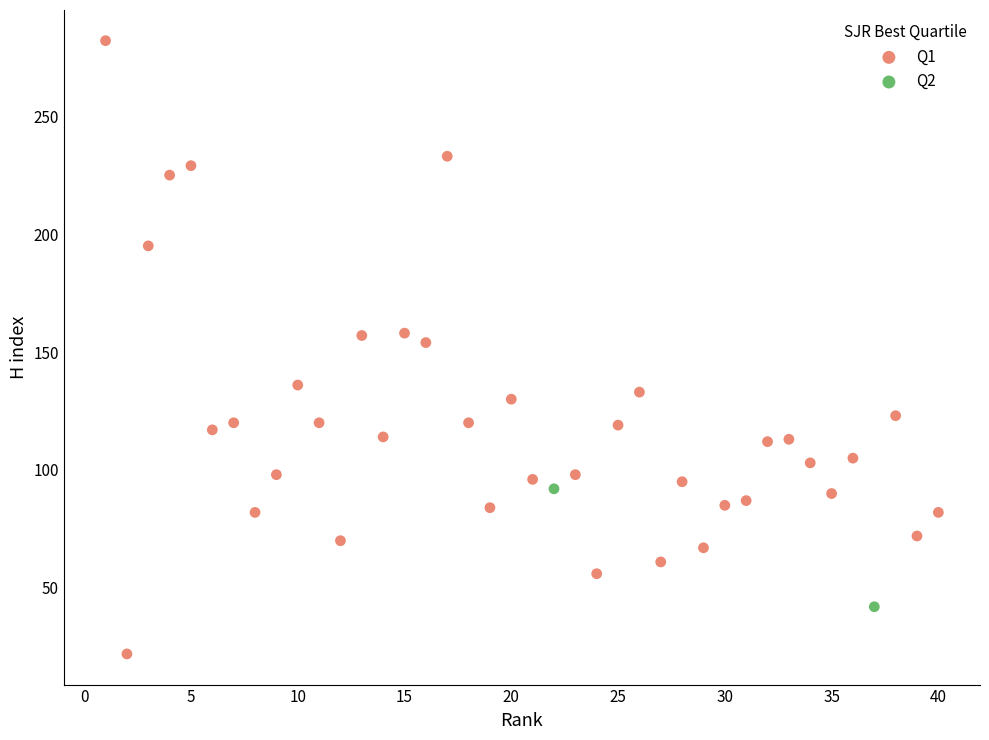

Which series reaches the minimum Y coordinate?

Q1